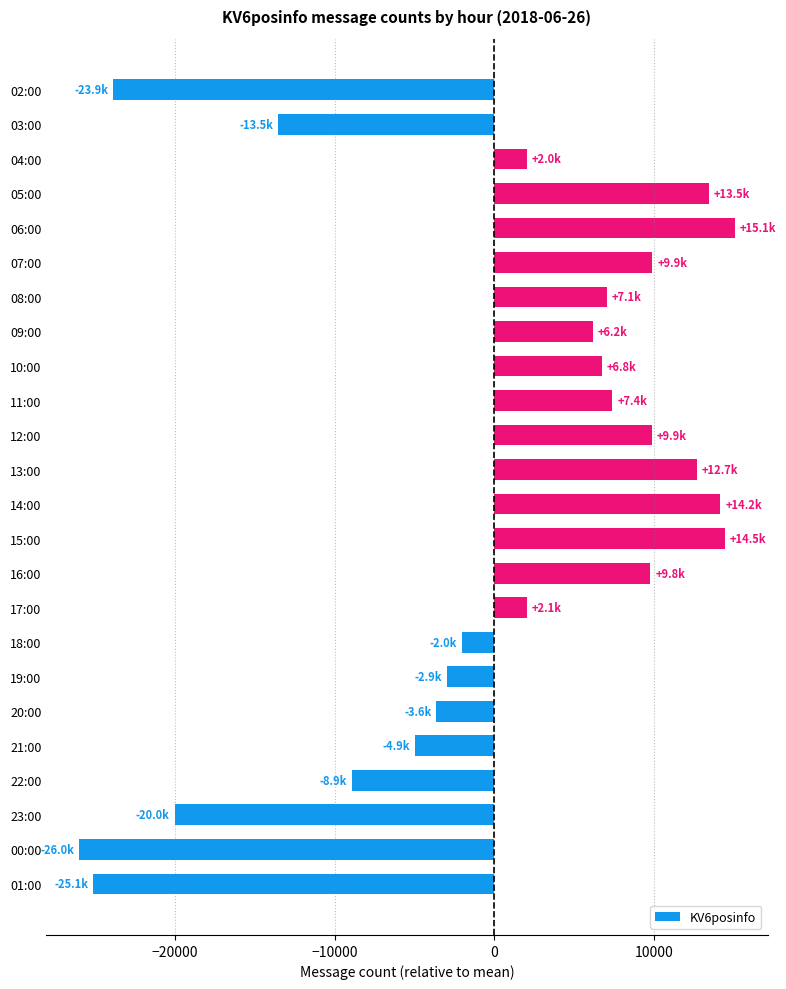

Between 06:00 and 01:00, which is larger?

06:00